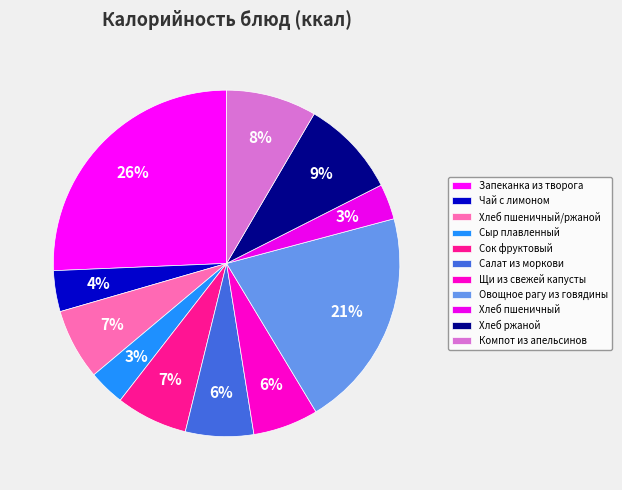

Is it true that Компот из апельсинов is 8% of the pie?

True